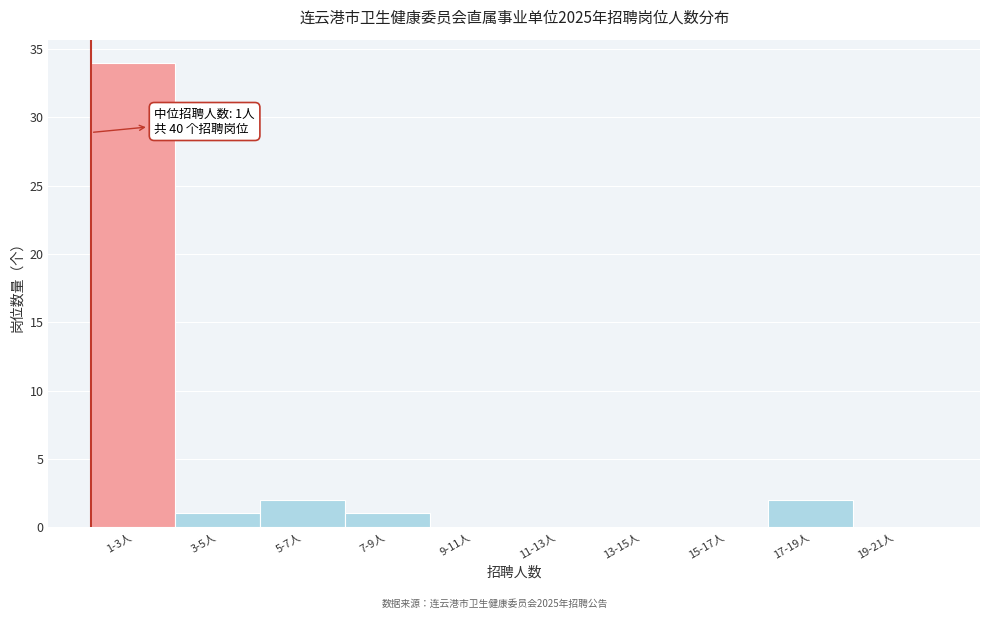

Reading left to right, what are all the values shown in this chart?

1-3人=34	3-5人=1	5-7人=2	7-9人=1	9-11人=0	11-13人=0	13-15人=0	15-17人=0	17-19人=2	19-21人=0